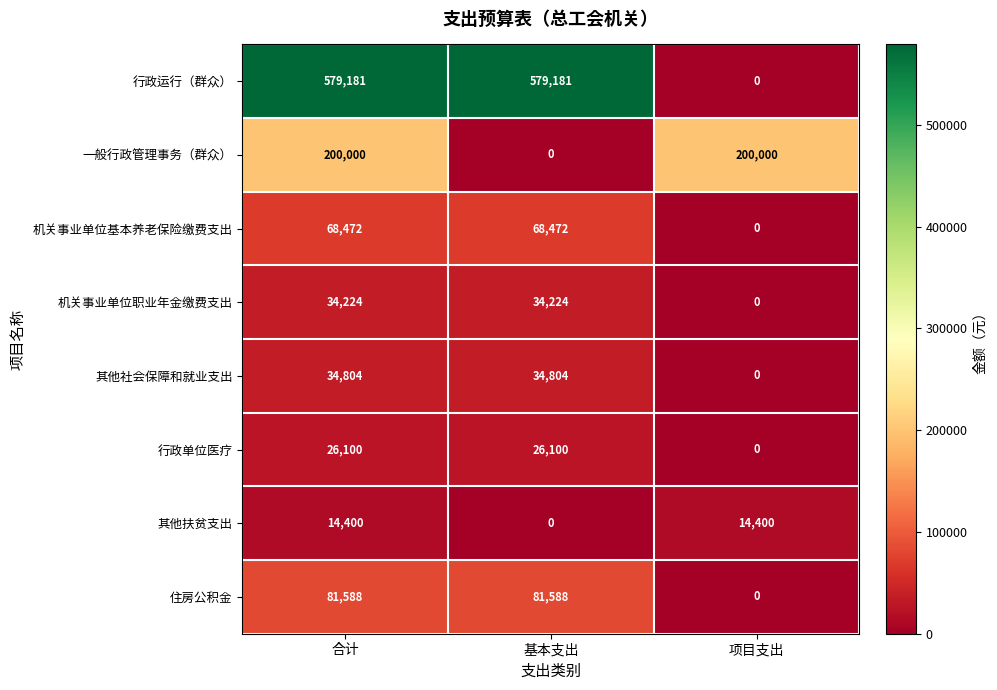

Reading left to right, extract all data points from this chart.

行政运行（群众）: 579181	579181	0
一般行政管理事务（群众）: 200000	0	200000
机关事业单位基本养老保险缴费支出: 68472	68472	0
机关事业单位职业年金缴费支出: 34224	34224	0
其他社会保障和就业支出: 34804	34804	0
行政单位医疗: 26100	26100	0
其他扶贫支出: 14400	0	14400
住房公积金: 81588	81588	0